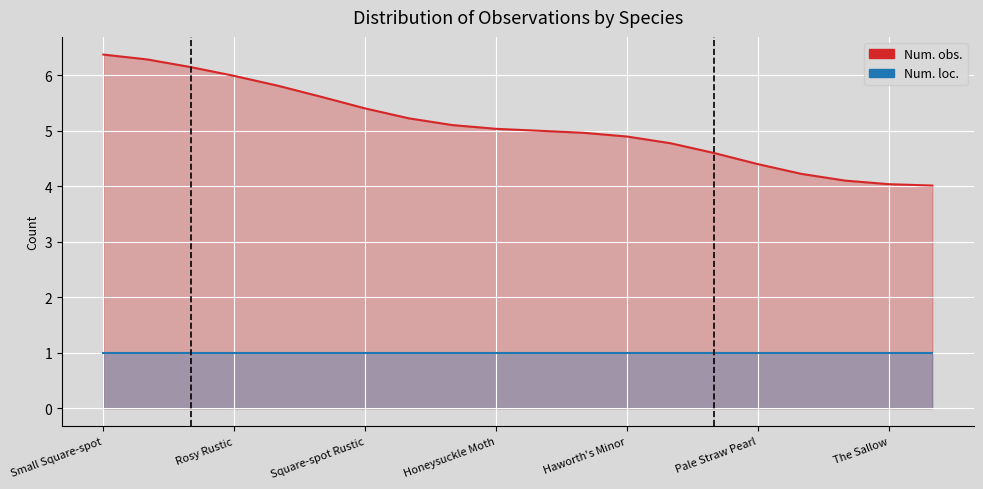

What is the label of the 19th point from the right?

Large Yellow Underwing